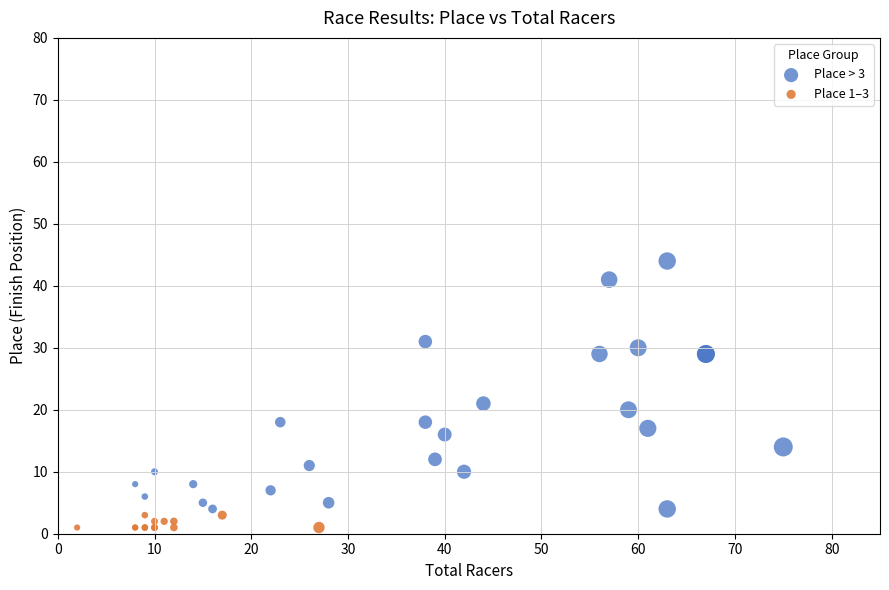

Which series has the widest spread of Y values?

Place > 3